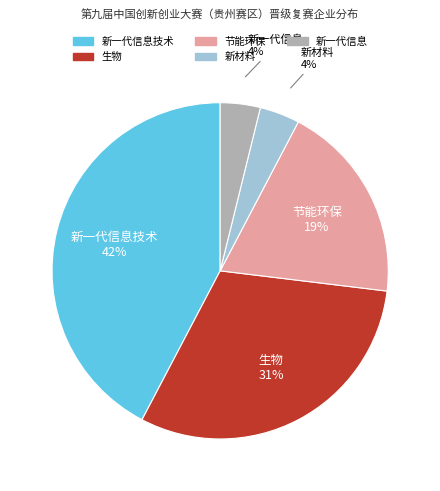

To the nearest percent, what is the difference between the largest and smallest slice percentages?

38%